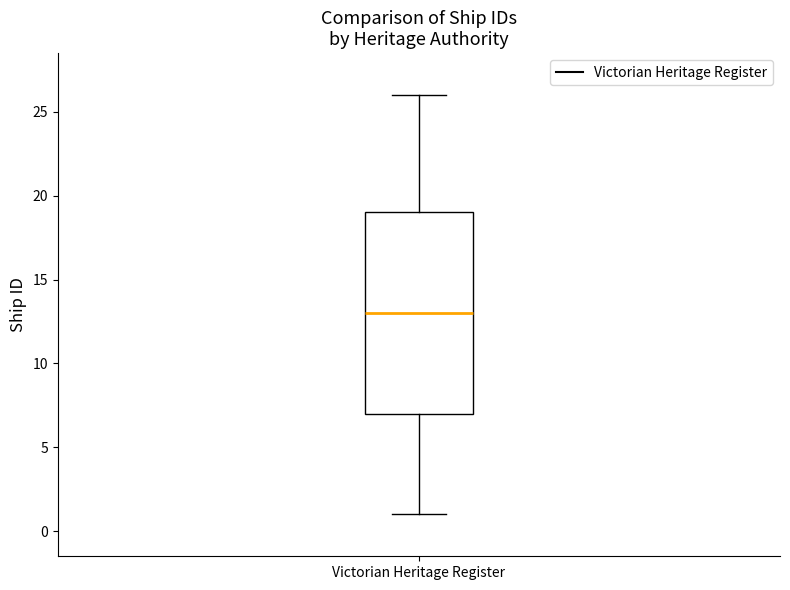

Transcribe this box plot: give where the median line is, the range the box spans, and where the two whiskers end, as read against the y-axis. The values are not printed on the chart, so give them approximately, as read against the axis.

median 13, box 7 to 19, whiskers 1 to 26